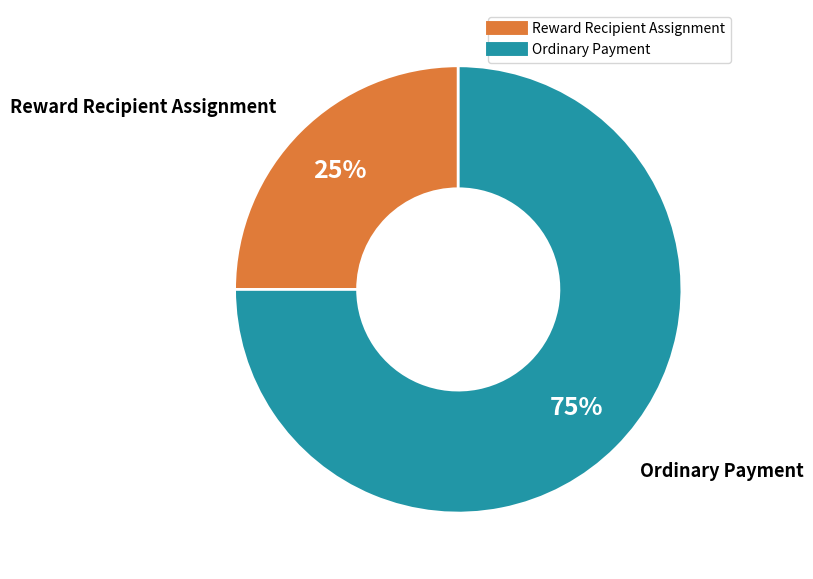

Which has a higher value, Reward Recipient Assignment or Ordinary Payment?

Ordinary Payment